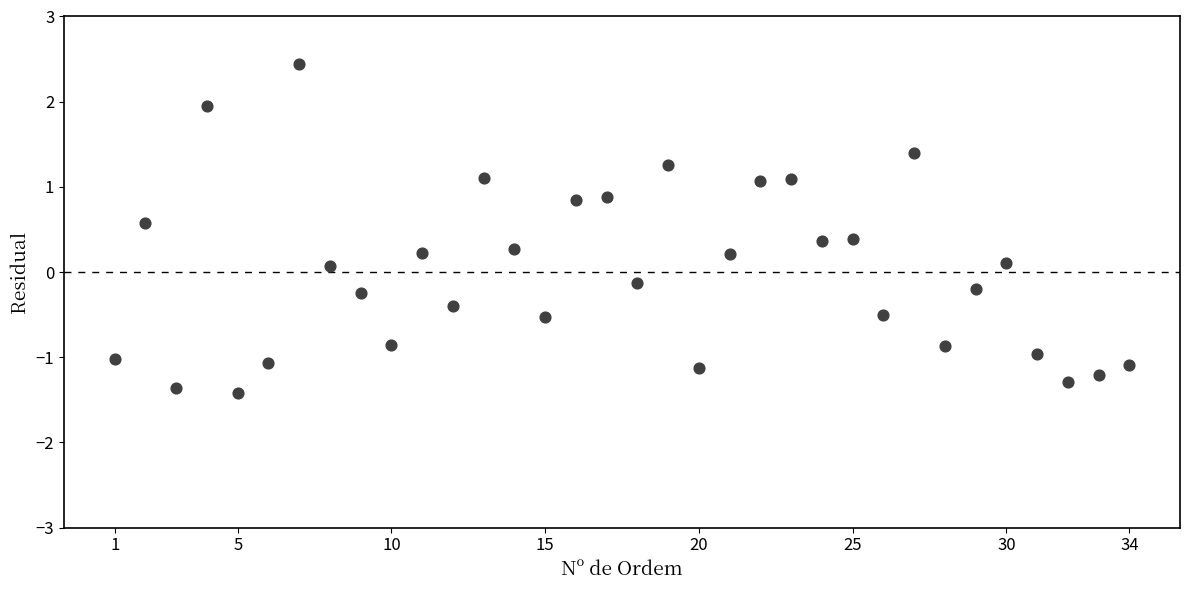

What is the range of Y values (max minus min)?

3.9